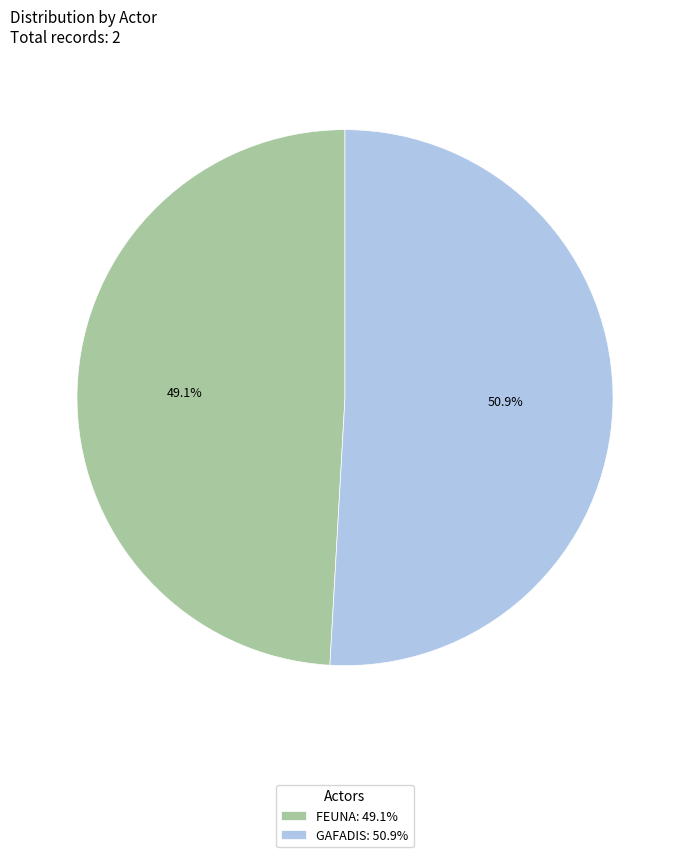

How many slices are in this pie chart?

2